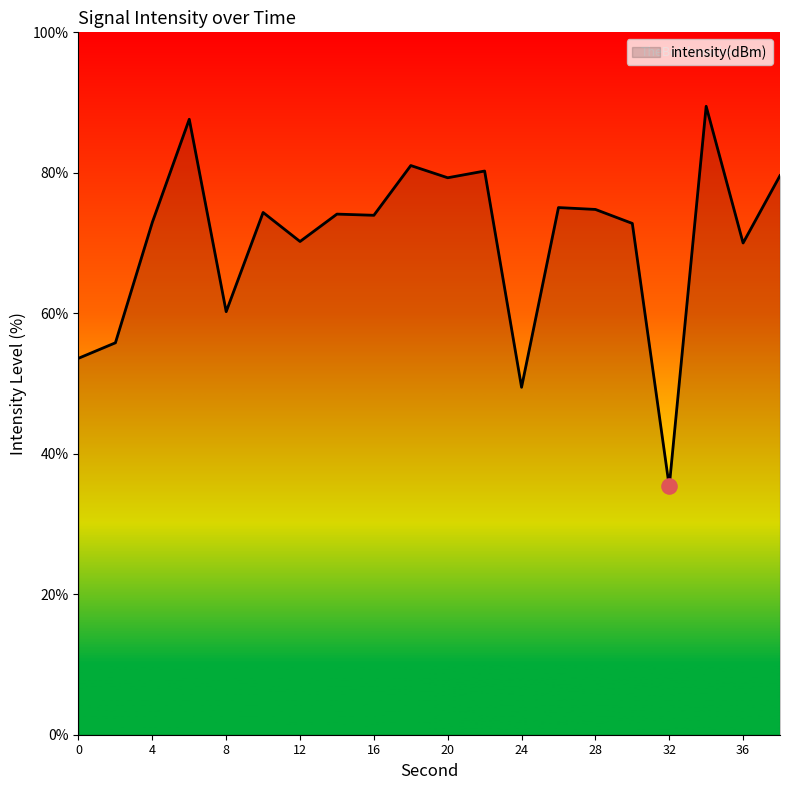

What is the difference between the maximum and minimum values?

54.1